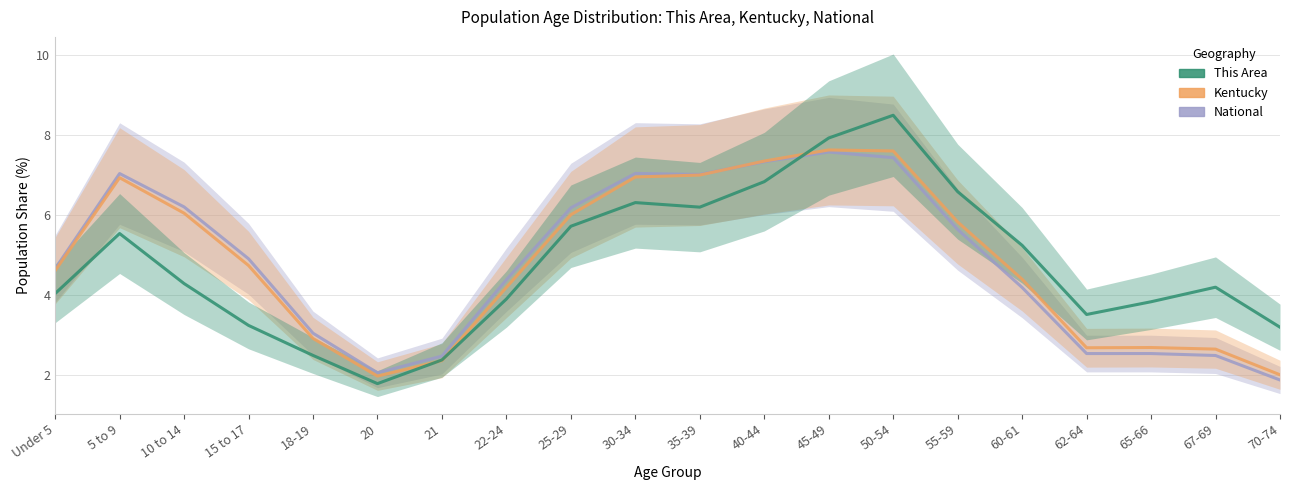

Reading right to left, list all the values displayed in this chart.

National: 1.9	2.5	2.5	2.5	4.2	5.6	7.4	7.6	7.3	7.0	7.0	6.2	4.4	2.5	2.1	3.1	4.9	6.2	7.0	4.7
Kentucky: 2.0	2.7	2.7	2.7	4.4	5.8	7.6	7.6	7.3	7.0	6.9	6.0	4.2	2.4	2.0	2.9	4.7	6.0	6.9	4.6
This Area: 3.2	4.2	3.8	3.5	5.2	6.6	8.5	7.9	6.8	6.2	6.3	5.7	3.9	2.4	1.8	2.5	3.2	4.3	5.5	4.0